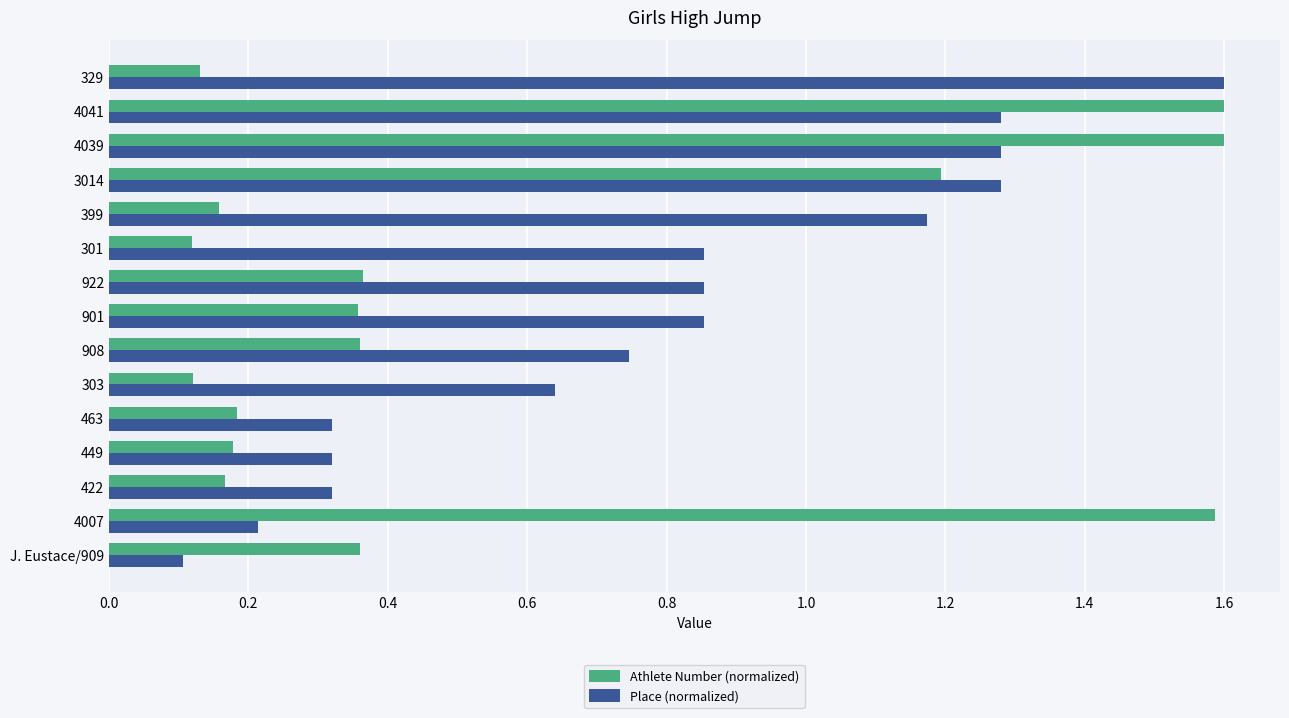

Which series has the largest total across all categories?

Place (normalized)